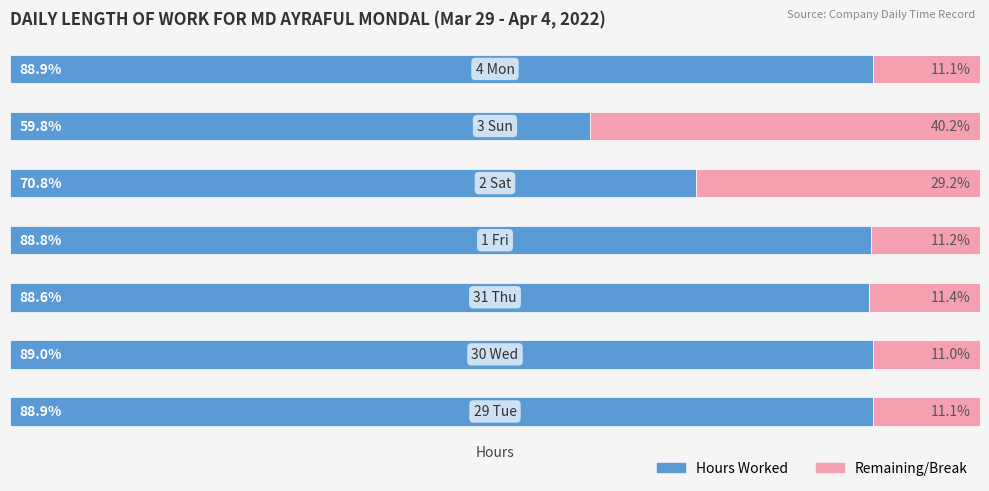

What are all the series names shown in the legend?

Hours Worked, Remaining/Break